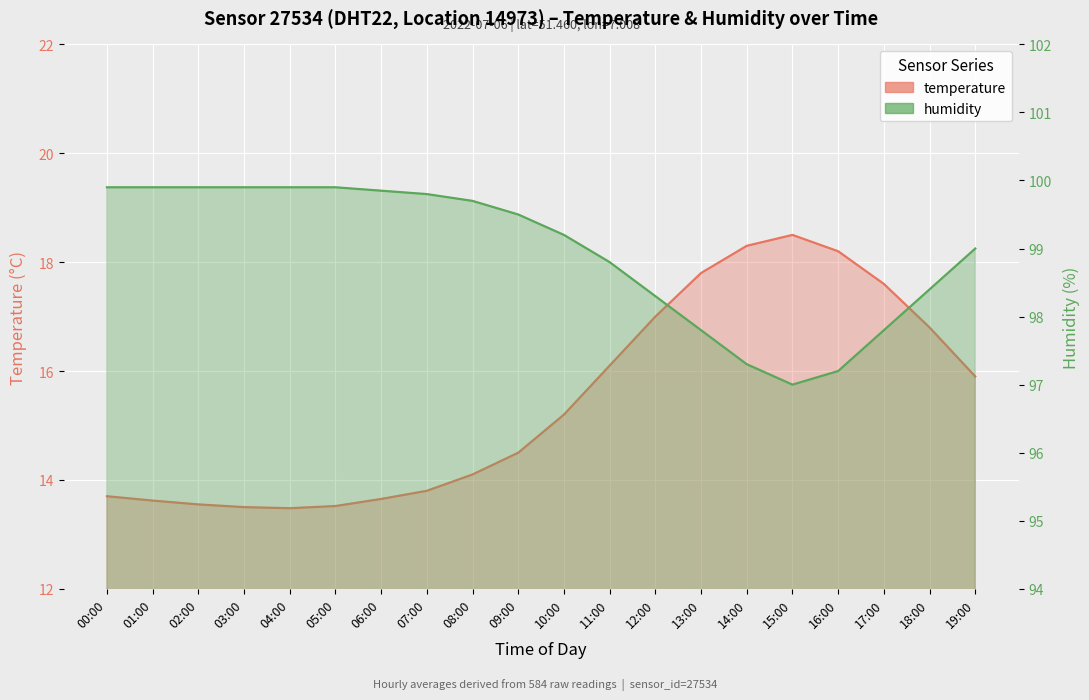

True or false: humidity has more than 0 interior local peaks.

False